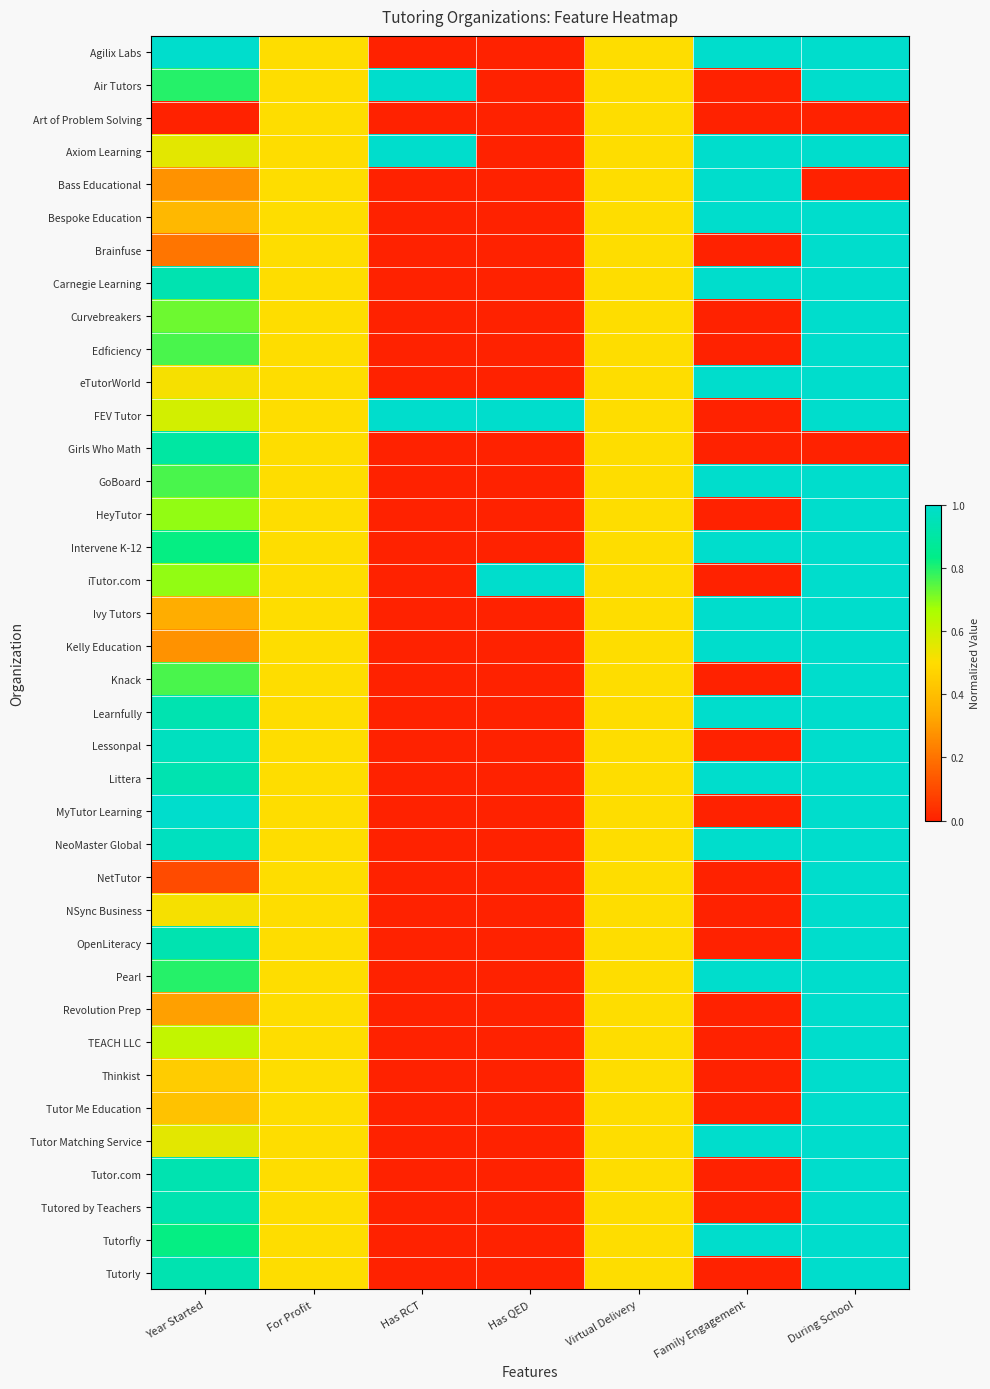

Reading right to left, list all the values displayed in this chart.

Agilix Labs: During School=1.0	Family Engagement=1.0	Virtual Delivery=0.5	Has QED=0.0	Has RCT=0.0	For Profit=0.5	Year Started=1.0
Air Tutors: During School=1.0	Family Engagement=0.0	Virtual Delivery=0.5	Has QED=0.0	Has RCT=1.0	For Profit=0.5	Year Started=0.8
Art of Problem Solving: During School=0.0	Family Engagement=0.0	Virtual Delivery=0.5	Has QED=0.0	Has RCT=0.0	For Profit=0.5	Year Started=0.0
Axiom Learning: During School=1.0	Family Engagement=1.0	Virtual Delivery=0.5	Has QED=0.0	Has RCT=1.0	For Profit=0.5	Year Started=0.6
Bass Educational: During School=0.0	Family Engagement=1.0	Virtual Delivery=0.5	Has QED=0.0	Has RCT=0.0	For Profit=0.5	Year Started=0.3
Bespoke Education: During School=1.0	Family Engagement=1.0	Virtual Delivery=0.5	Has QED=0.0	Has RCT=0.0	For Profit=0.5	Year Started=0.4
Brainfuse: During School=1.0	Family Engagement=0.0	Virtual Delivery=0.5	Has QED=0.0	Has RCT=0.0	For Profit=0.5	Year Started=0.2
Carnegie Learning: During School=1.0	Family Engagement=1.0	Virtual Delivery=0.5	Has QED=0.0	Has RCT=0.0	For Profit=0.5	Year Started=0.9
Curvebreakers: During School=1.0	Family Engagement=0.0	Virtual Delivery=0.5	Has QED=0.0	Has RCT=0.0	For Profit=0.5	Year Started=0.7
Edficiency: During School=1.0	Family Engagement=0.0	Virtual Delivery=0.5	Has QED=0.0	Has RCT=0.0	For Profit=0.5	Year Started=0.8
eTutorWorld: During School=1.0	Family Engagement=1.0	Virtual Delivery=0.5	Has QED=0.0	Has RCT=0.0	For Profit=0.5	Year Started=0.5
FEV Tutor: During School=1.0	Family Engagement=0.0	Virtual Delivery=0.5	Has QED=1.0	Has RCT=1.0	For Profit=0.5	Year Started=0.6
Girls Who Math: During School=0.0	Family Engagement=0.0	Virtual Delivery=0.5	Has QED=0.0	Has RCT=0.0	For Profit=0.5	Year Started=0.9
GoBoard: During School=1.0	Family Engagement=1.0	Virtual Delivery=0.5	Has QED=0.0	Has RCT=0.0	For Profit=0.5	Year Started=0.8
HeyTutor: During School=1.0	Family Engagement=0.0	Virtual Delivery=0.5	Has QED=0.0	Has RCT=0.0	For Profit=0.5	Year Started=0.7
Intervene K-12: During School=1.0	Family Engagement=1.0	Virtual Delivery=0.5	Has QED=0.0	Has RCT=0.0	For Profit=0.5	Year Started=0.8
iTutor.com: During School=1.0	Family Engagement=0.0	Virtual Delivery=0.5	Has QED=1.0	Has RCT=0.0	For Profit=0.5	Year Started=0.7
Ivy Tutors: During School=1.0	Family Engagement=1.0	Virtual Delivery=0.5	Has QED=0.0	Has RCT=0.0	For Profit=0.5	Year Started=0.3
Kelly Education: During School=1.0	Family Engagement=1.0	Virtual Delivery=0.5	Has QED=0.0	Has RCT=0.0	For Profit=0.5	Year Started=0.3
Knack: During School=1.0	Family Engagement=0.0	Virtual Delivery=0.5	Has QED=0.0	Has RCT=0.0	For Profit=0.5	Year Started=0.8
Learnfully: During School=1.0	Family Engagement=1.0	Virtual Delivery=0.5	Has QED=0.0	Has RCT=0.0	For Profit=0.5	Year Started=0.9
Lessonpal: During School=1.0	Family Engagement=0.0	Virtual Delivery=0.5	Has QED=0.0	Has RCT=0.0	For Profit=0.5	Year Started=1.0
Littera: During School=1.0	Family Engagement=1.0	Virtual Delivery=0.5	Has QED=0.0	Has RCT=0.0	For Profit=0.5	Year Started=0.9
MyTutor Learning: During School=1.0	Family Engagement=0.0	Virtual Delivery=0.5	Has QED=0.0	Has RCT=0.0	For Profit=0.5	Year Started=1.0
NeoMaster Global: During School=1.0	Family Engagement=1.0	Virtual Delivery=0.5	Has QED=0.0	Has RCT=0.0	For Profit=0.5	Year Started=1.0
NetTutor: During School=1.0	Family Engagement=0.0	Virtual Delivery=0.5	Has QED=0.0	Has RCT=0.0	For Profit=0.5	Year Started=0.1
NSync Business: During School=1.0	Family Engagement=0.0	Virtual Delivery=0.5	Has QED=0.0	Has RCT=0.0	For Profit=0.5	Year Started=0.5
OpenLiteracy: During School=1.0	Family Engagement=0.0	Virtual Delivery=0.5	Has QED=0.0	Has RCT=0.0	For Profit=0.5	Year Started=0.9
Pearl: During School=1.0	Family Engagement=1.0	Virtual Delivery=0.5	Has QED=0.0	Has RCT=0.0	For Profit=0.5	Year Started=0.8
Revolution Prep: During School=1.0	Family Engagement=0.0	Virtual Delivery=0.5	Has QED=0.0	Has RCT=0.0	For Profit=0.5	Year Started=0.3
TEACH LLC: During School=1.0	Family Engagement=0.0	Virtual Delivery=0.5	Has QED=0.0	Has RCT=0.0	For Profit=0.5	Year Started=0.6
Thinkist: During School=1.0	Family Engagement=0.0	Virtual Delivery=0.5	Has QED=0.0	Has RCT=0.0	For Profit=0.5	Year Started=0.4
Tutor Me Education: During School=1.0	Family Engagement=0.0	Virtual Delivery=0.5	Has QED=0.0	Has RCT=0.0	For Profit=0.5	Year Started=0.4
Tutor Matching Service: During School=1.0	Family Engagement=1.0	Virtual Delivery=0.5	Has QED=0.0	Has RCT=0.0	For Profit=0.5	Year Started=0.6
Tutor.com: During School=1.0	Family Engagement=0.0	Virtual Delivery=0.5	Has QED=0.0	Has RCT=0.0	For Profit=0.5	Year Started=0.9
Tutored by Teachers: During School=1.0	Family Engagement=0.0	Virtual Delivery=0.5	Has QED=0.0	Has RCT=0.0	For Profit=0.5	Year Started=0.9
Tutorfly: During School=1.0	Family Engagement=1.0	Virtual Delivery=0.5	Has QED=0.0	Has RCT=0.0	For Profit=0.5	Year Started=0.8
Tutorly: During School=1.0	Family Engagement=0.0	Virtual Delivery=0.5	Has QED=0.0	Has RCT=0.0	For Profit=0.5	Year Started=0.9